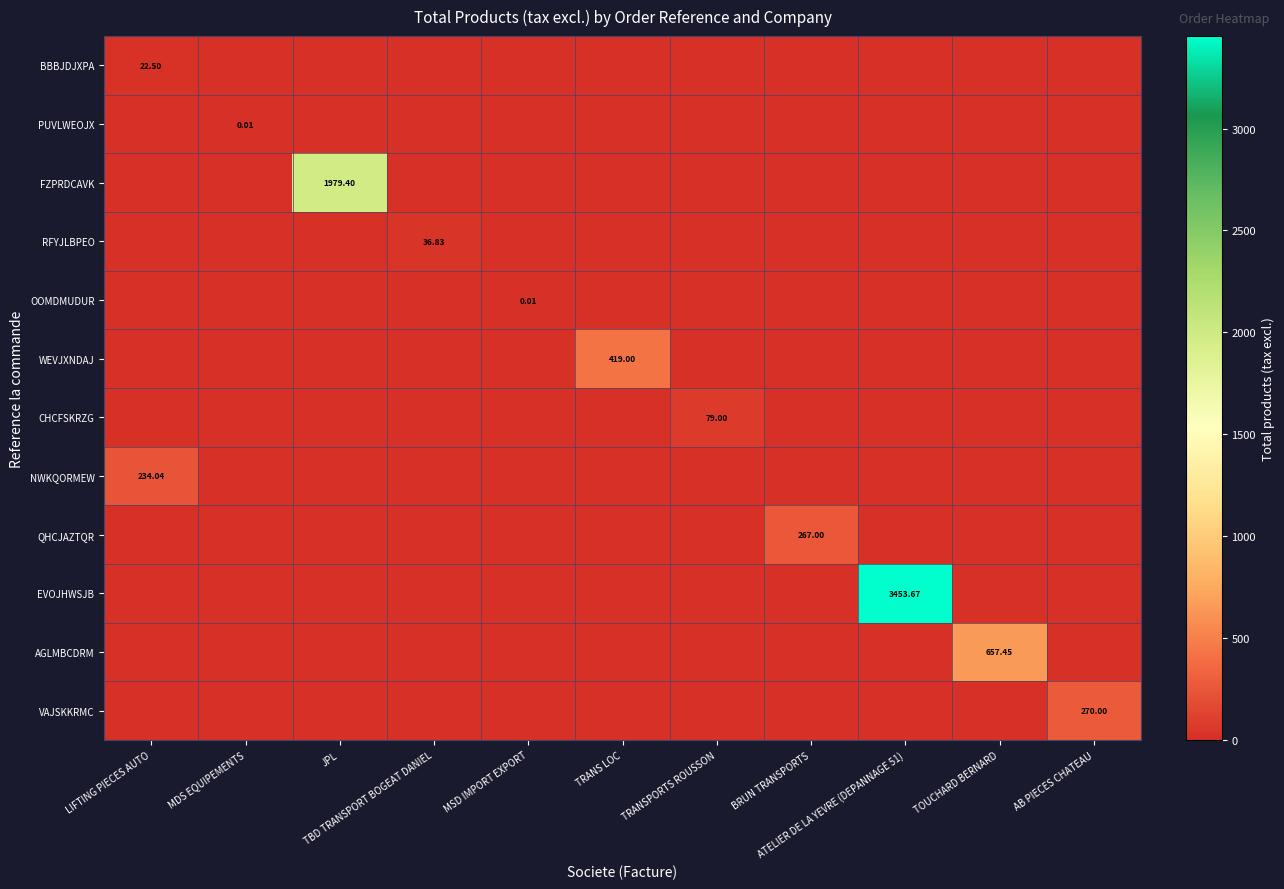

How many data points does each series have?

11